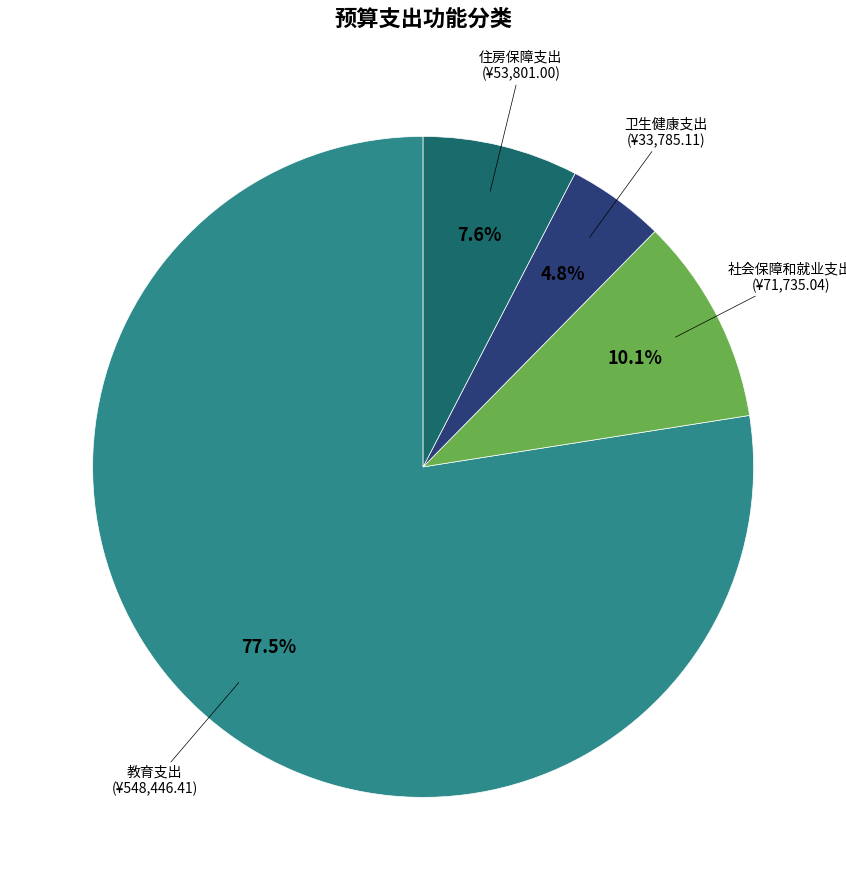

Is there any slice that represents more than half of the pie?

Yes